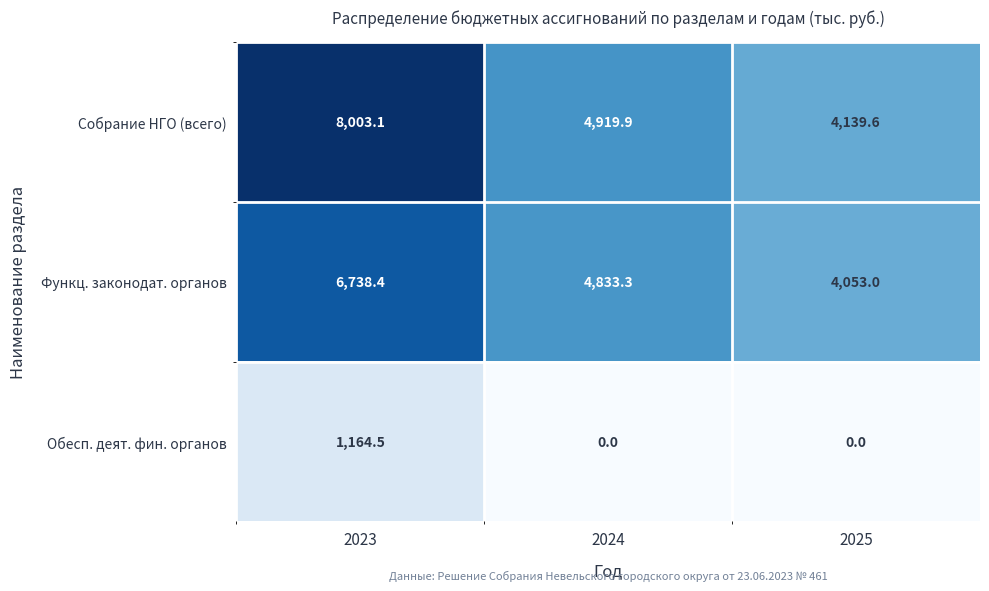

What is the total value across all series at 2025?

8192.6